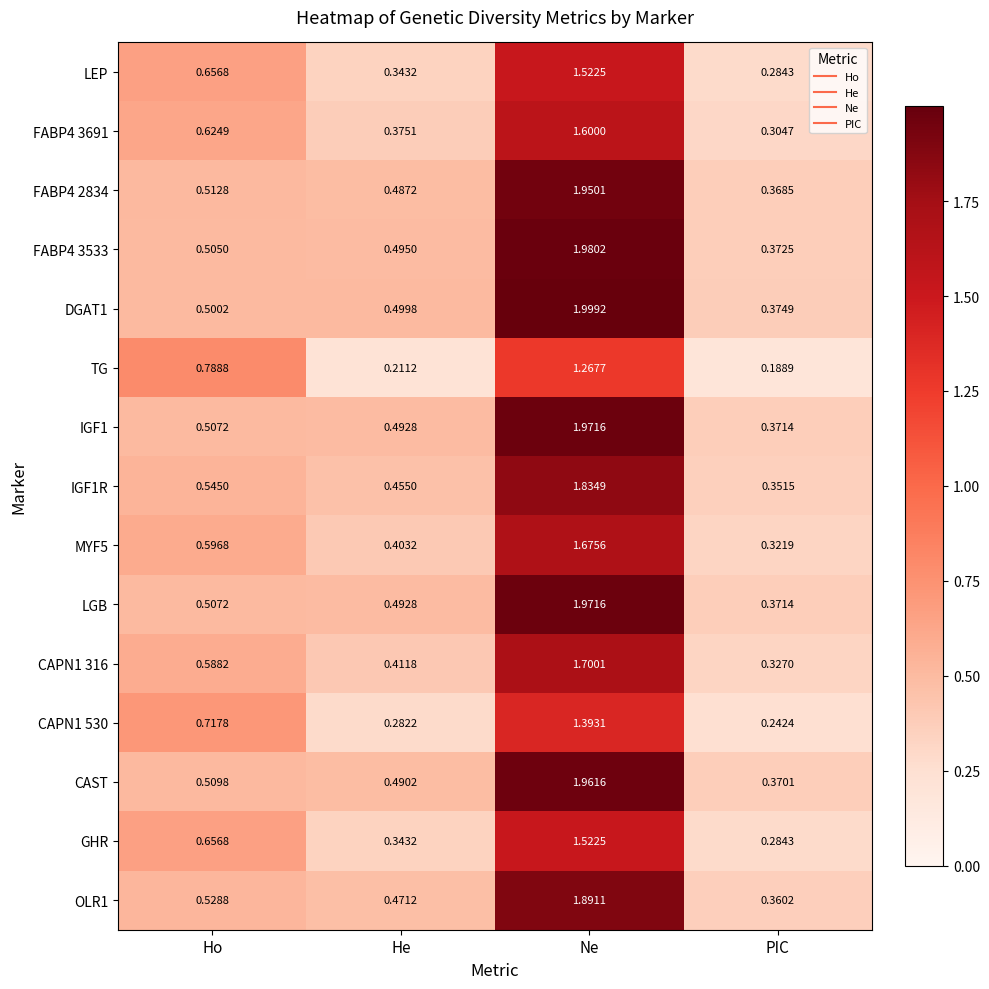

At which label is LGB closest to 1?

Ho